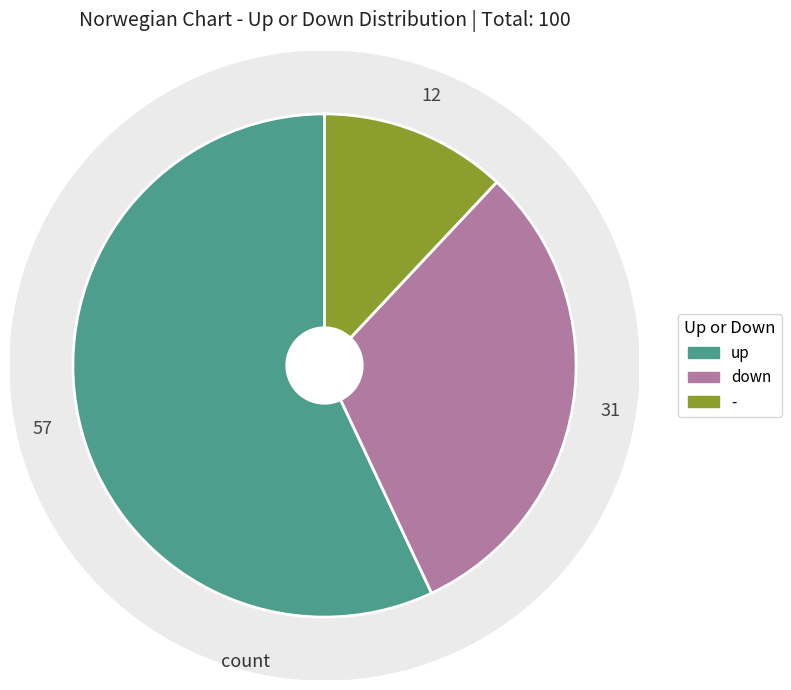

How many slices are in this pie chart?

3